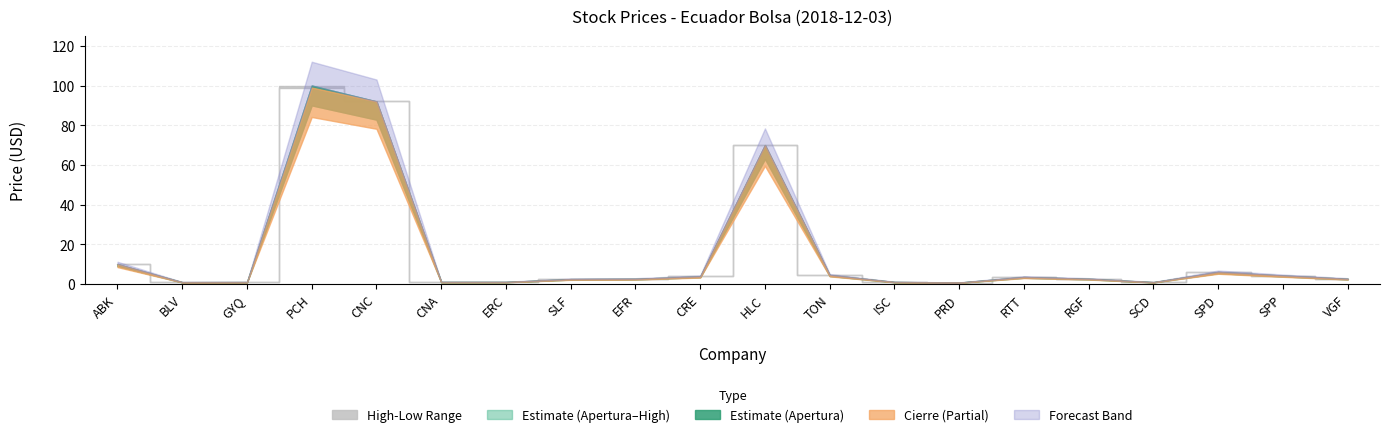

True or false: High has a value of 1.5 at CNA.

False